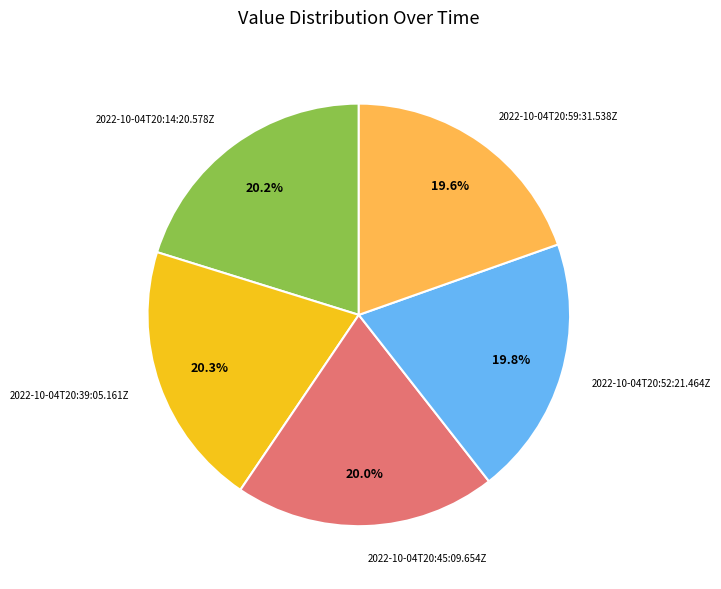

Approximately how many times larger is the value at 2022-10-04T20:52:21.464Z compared to 2022-10-04T20:39:05.161Z?

1.0